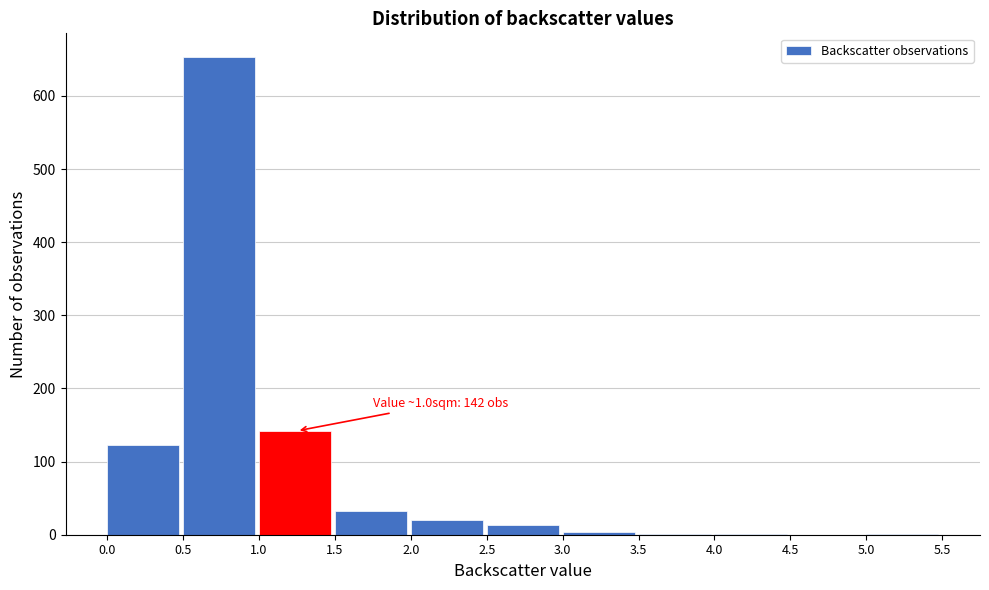

Which range on the x-axis has the tallest bar?

0.5 to 1.0